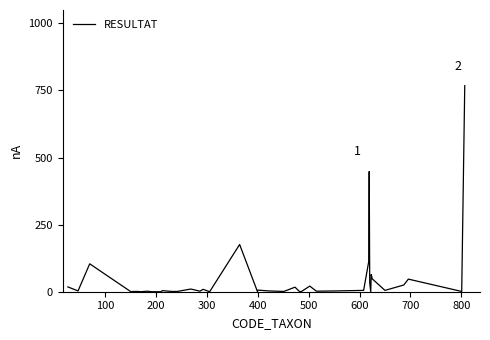

How many distinct data groups are displayed?

1